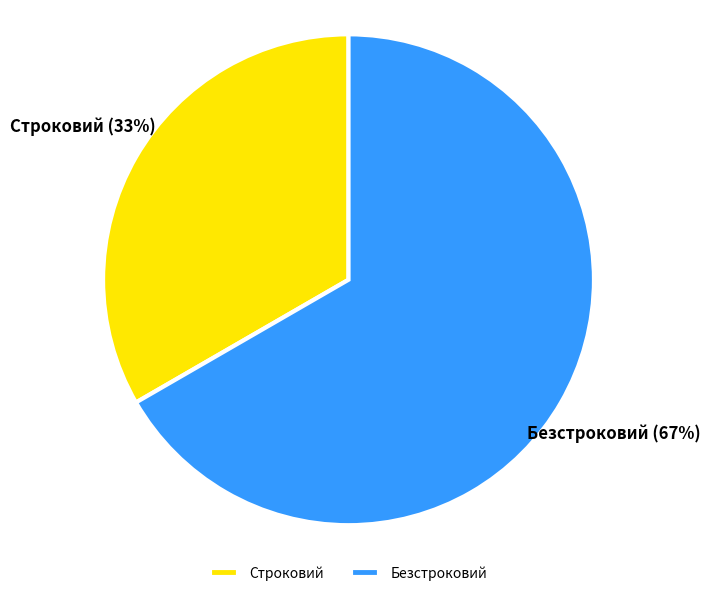

Rank the categories by value from highest to lowest.

Безстроковий, Строковий